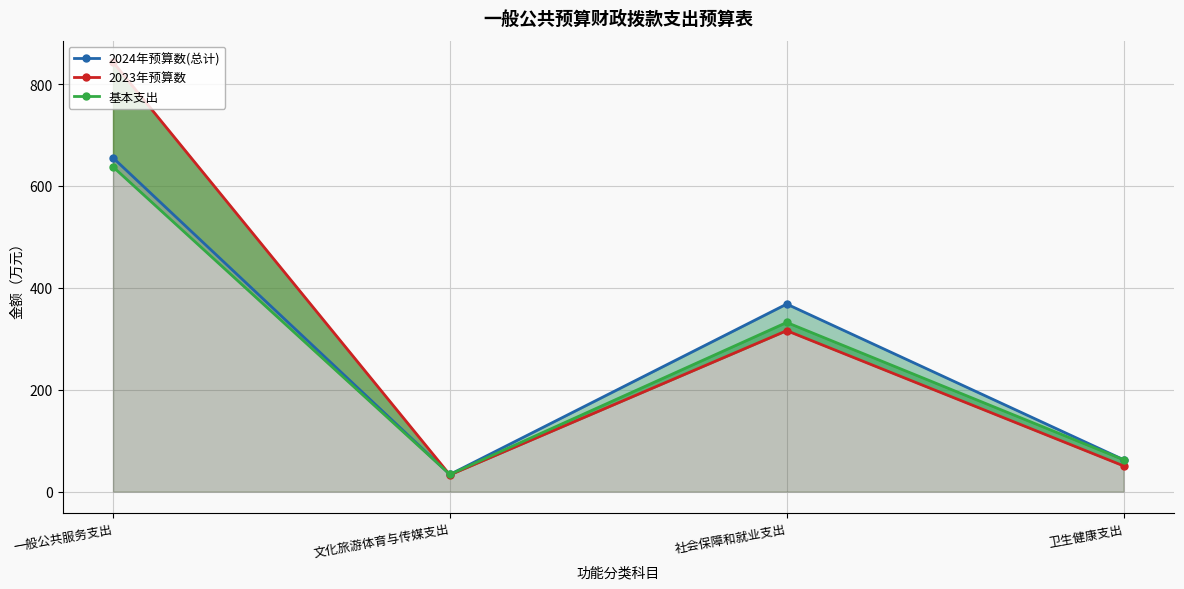

At which label is 基本支出 closest to 335?

社会保障和就业支出